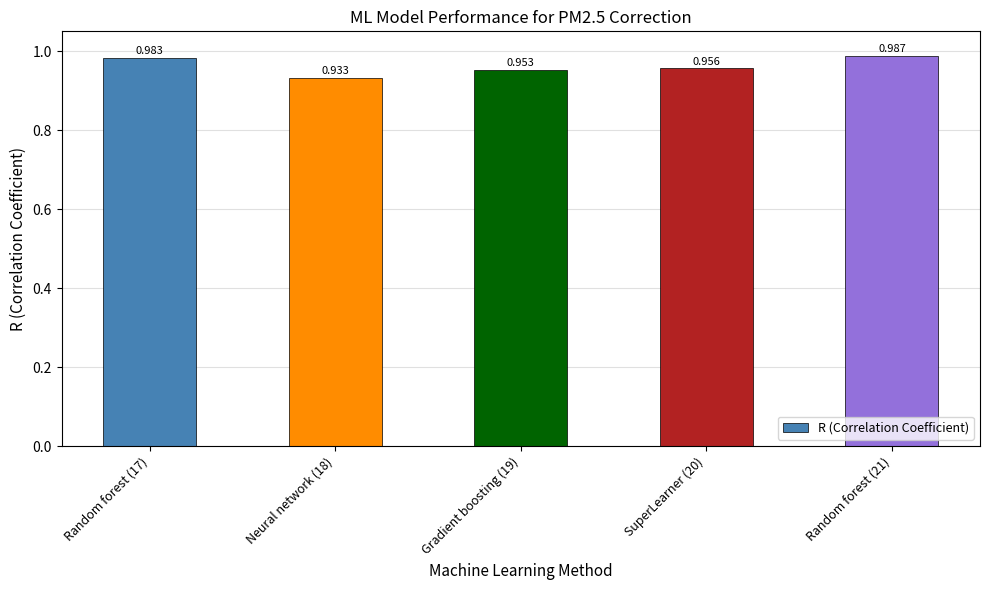

What is the sum of all values?

4.8